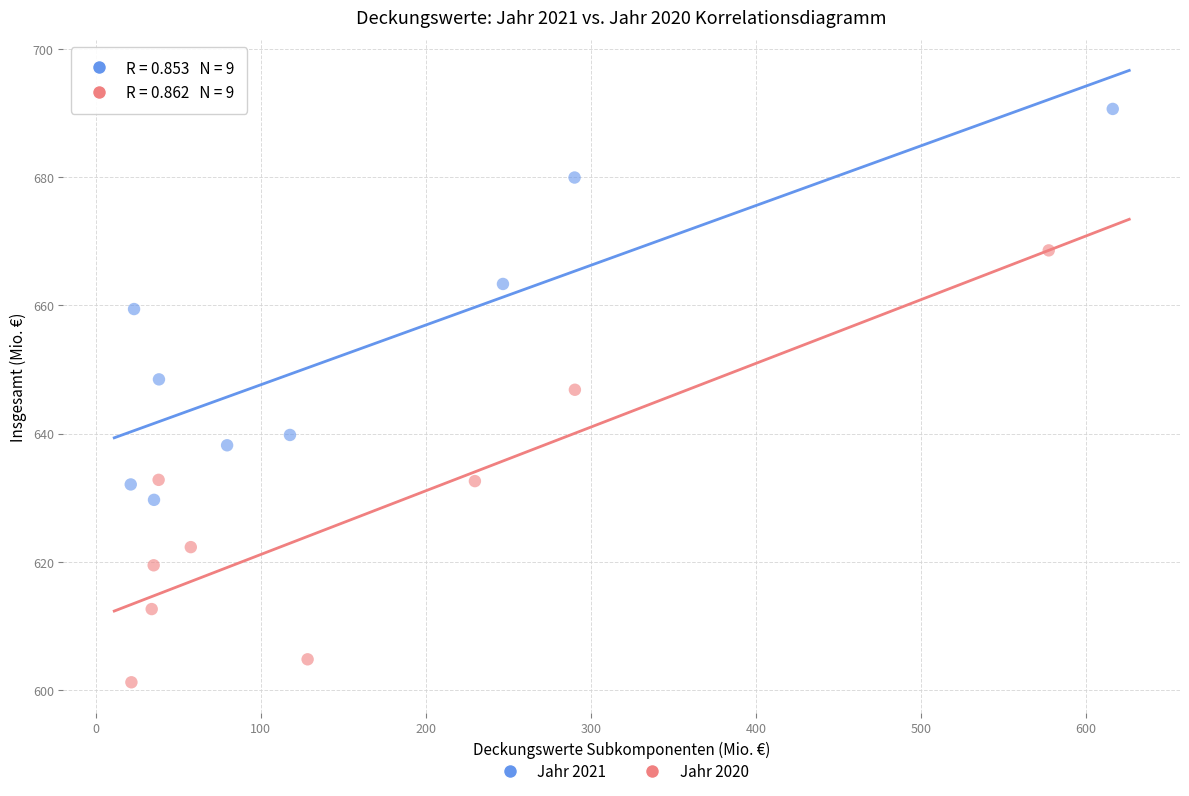

Which series contains the lowest Y value?

Jahr 2020